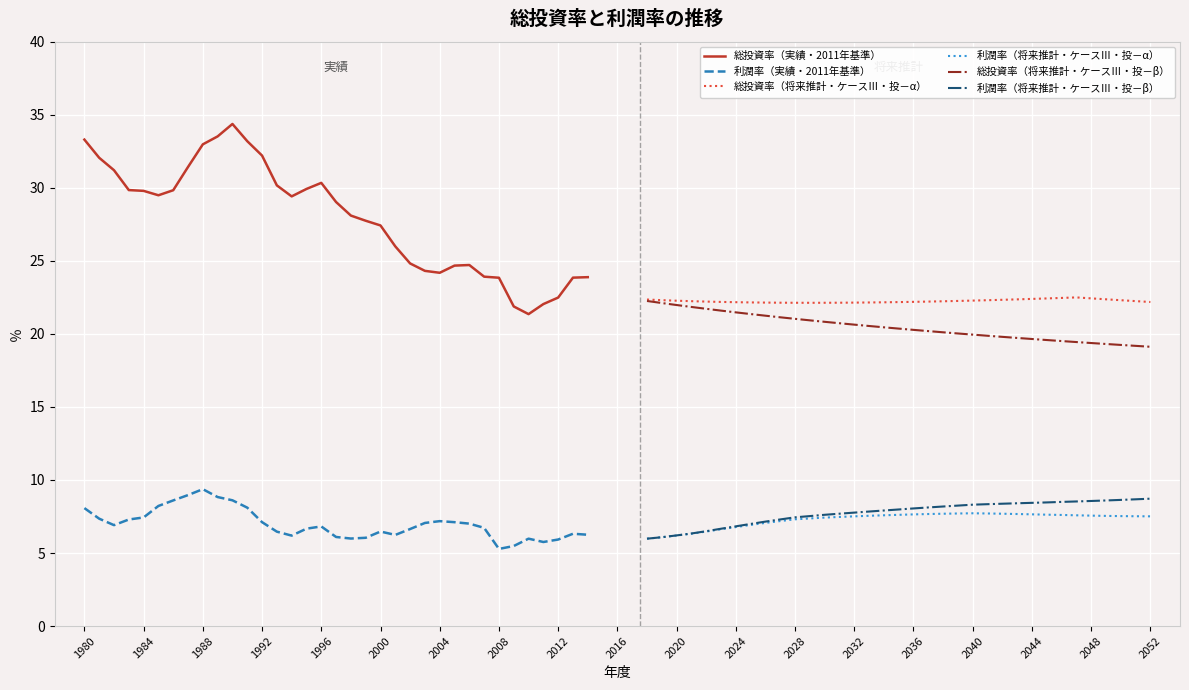

True or false: 利潤率（将来推計・ケースⅢ・投－β） and 総投資率（将来推計・ケースⅢ・投－α） intersect in this chart.

False